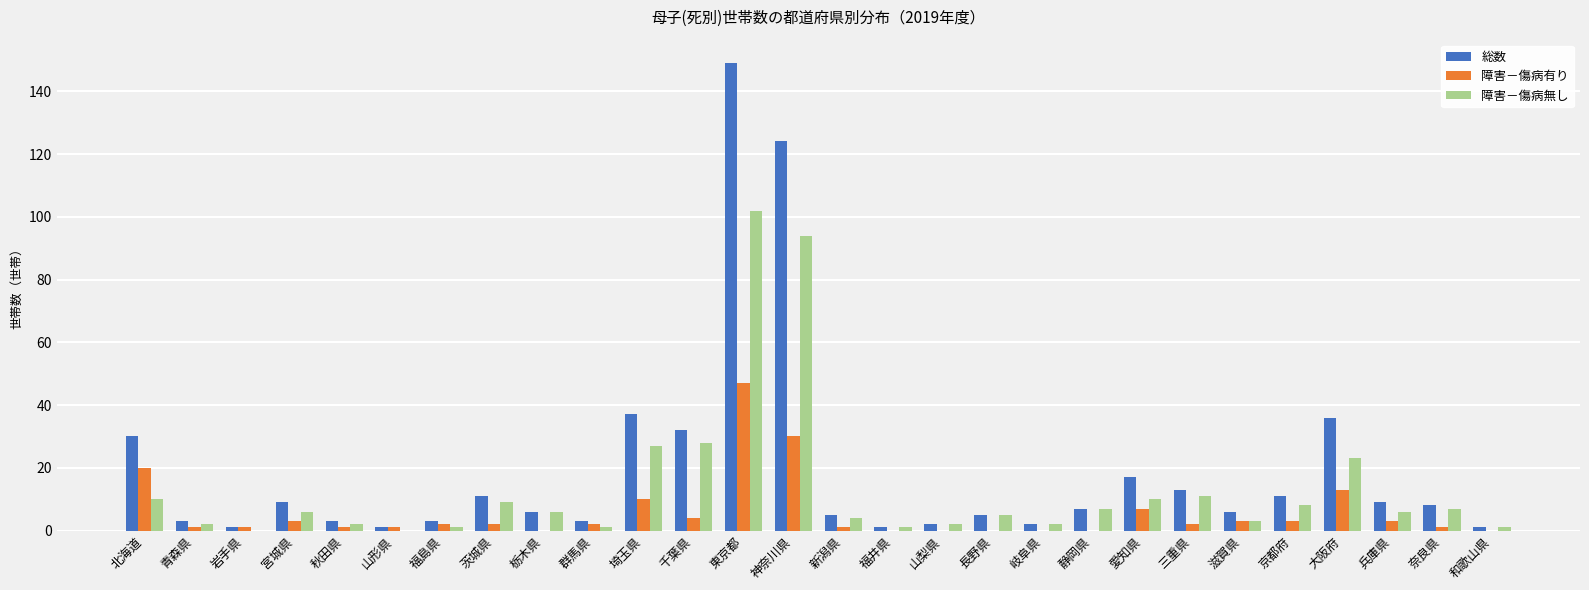

Which series changed the most between 愛知県 and 和歌山県?

総数